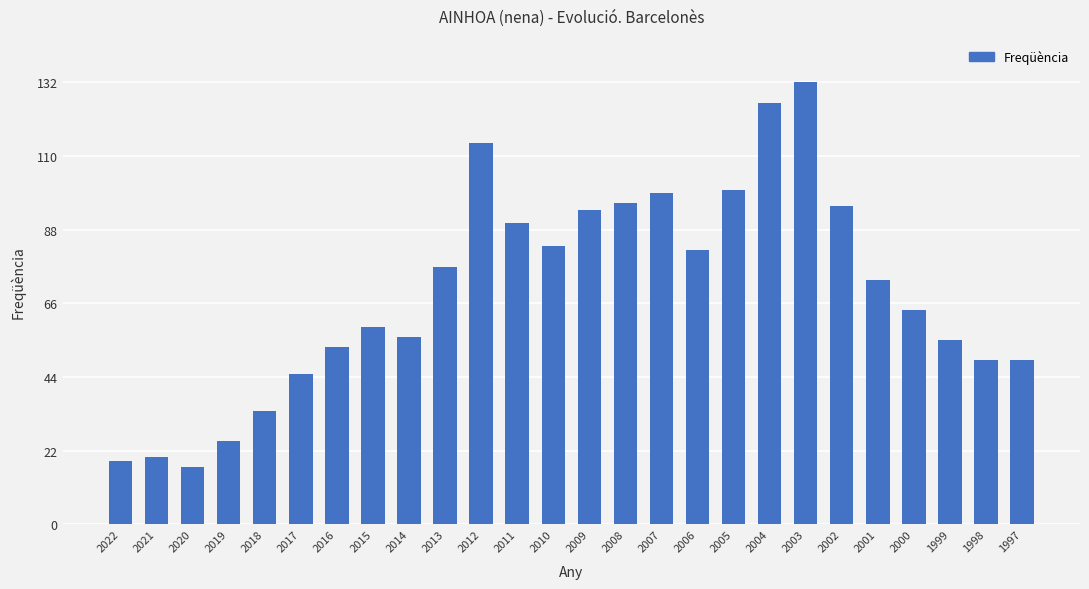

What is the change in value from 2015 to 2013?

+18